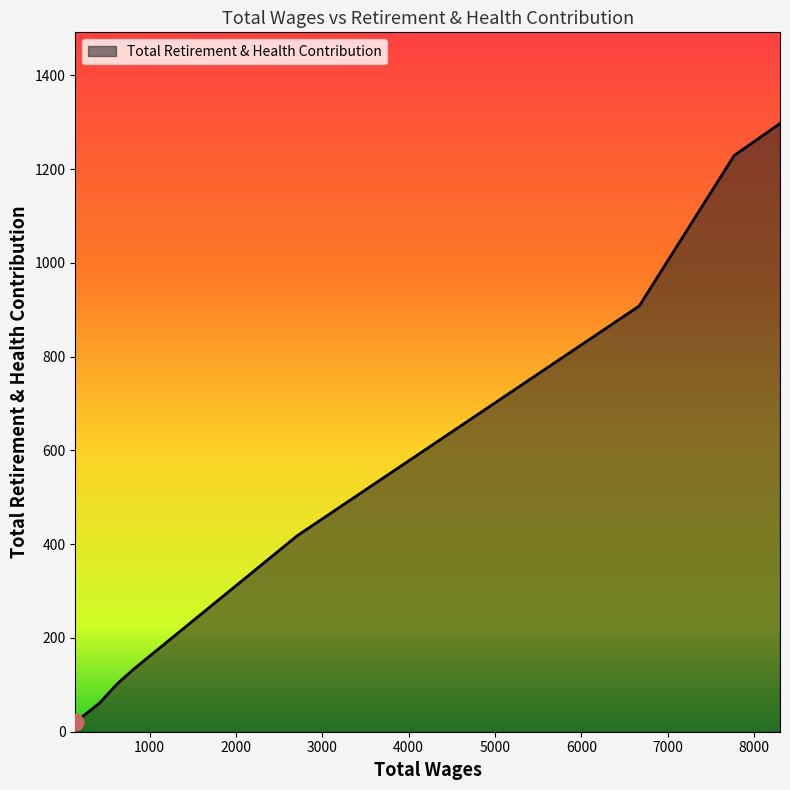

How many values are below 418?

4